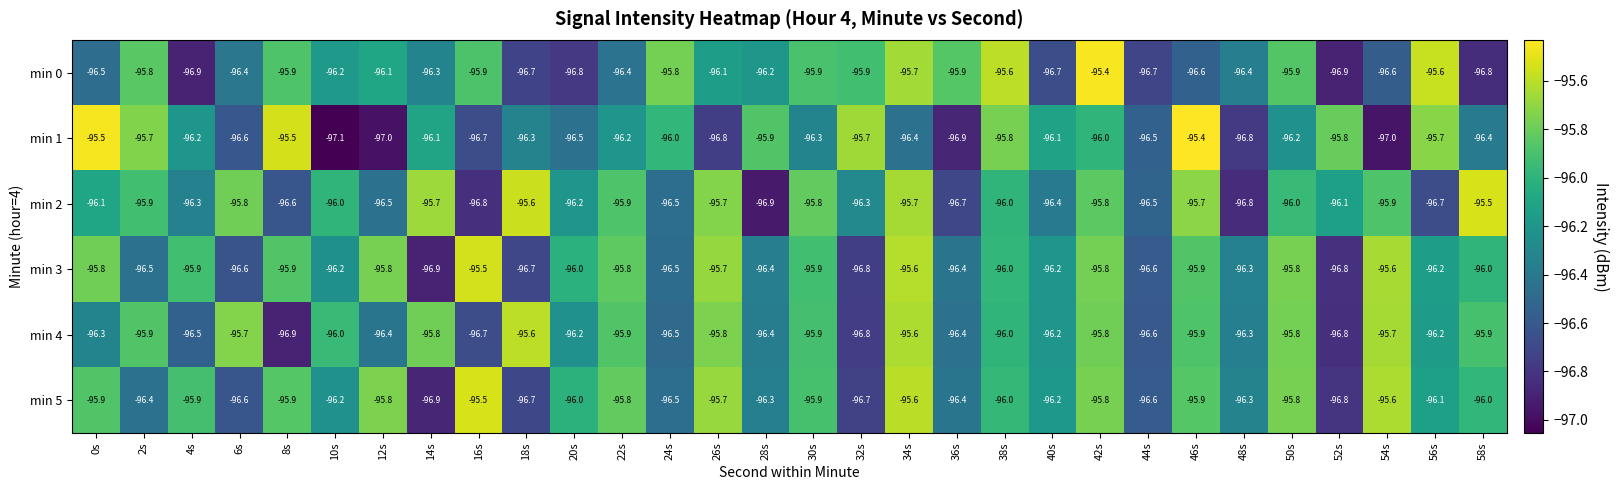

Between 26s and 46s, which series saw the biggest shift?

min 1